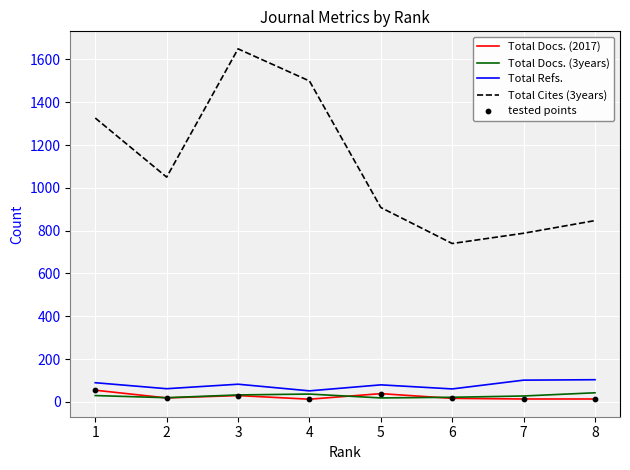

At which category is the sum across all series the highest?

3